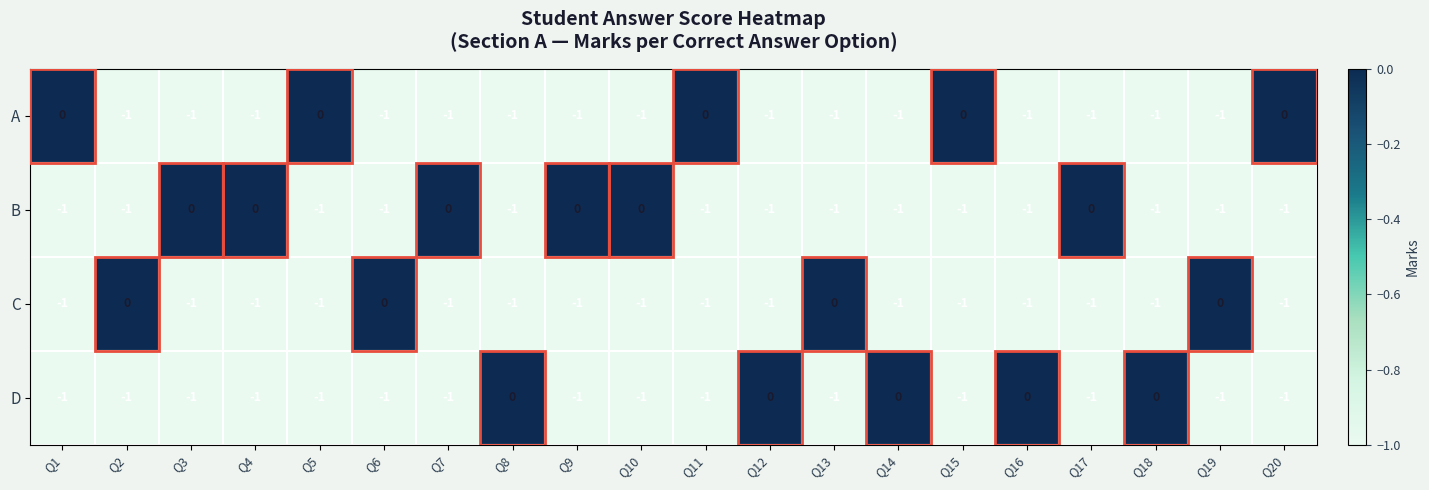

True or false: D has a value of -1 at Q19.

True